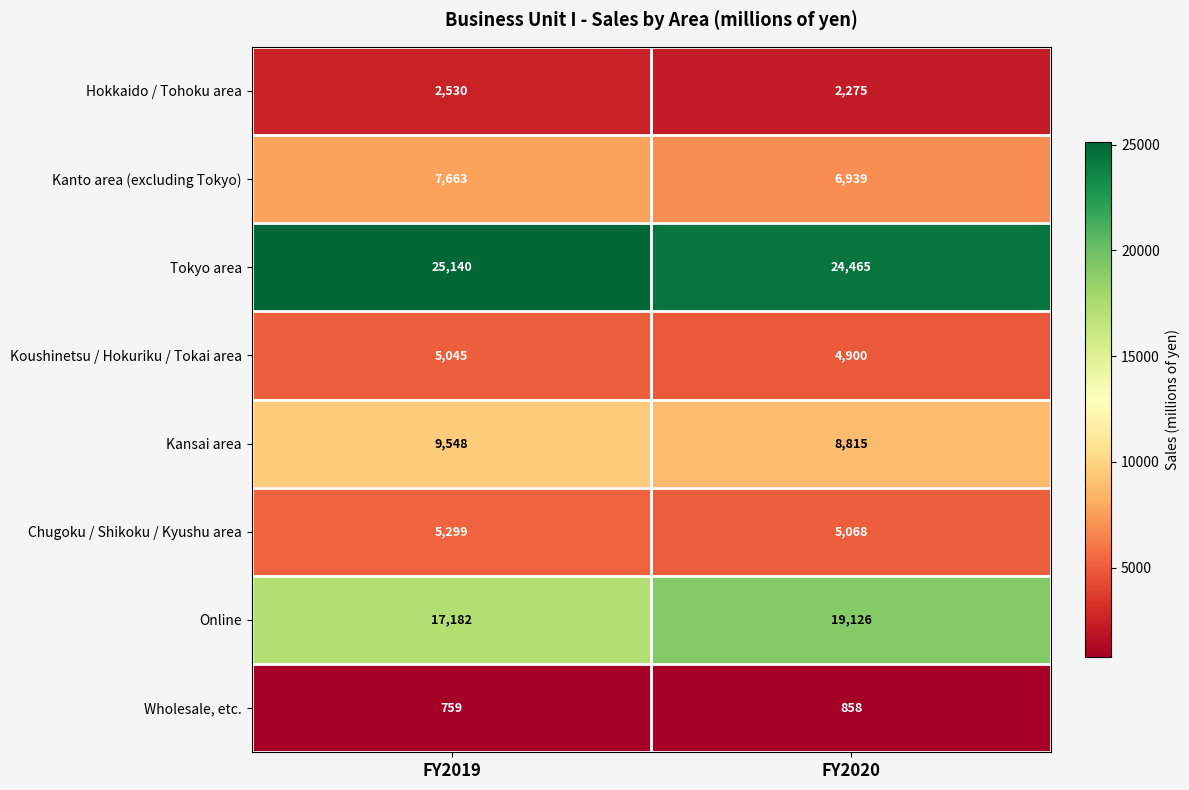

The Hokkaido / Tohoku area series shows 2275 at FY2020. True or false?

True